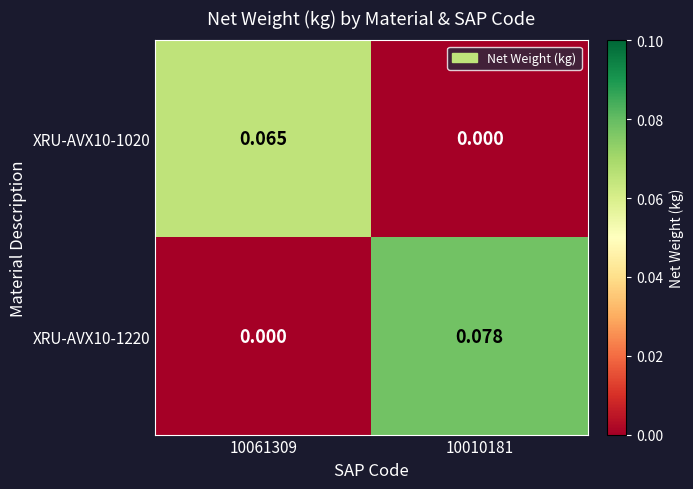

Is the value of XRU-AVX10-1020 at 10061309 greater than the value of XRU-AVX10-1220 at 10010181?

No